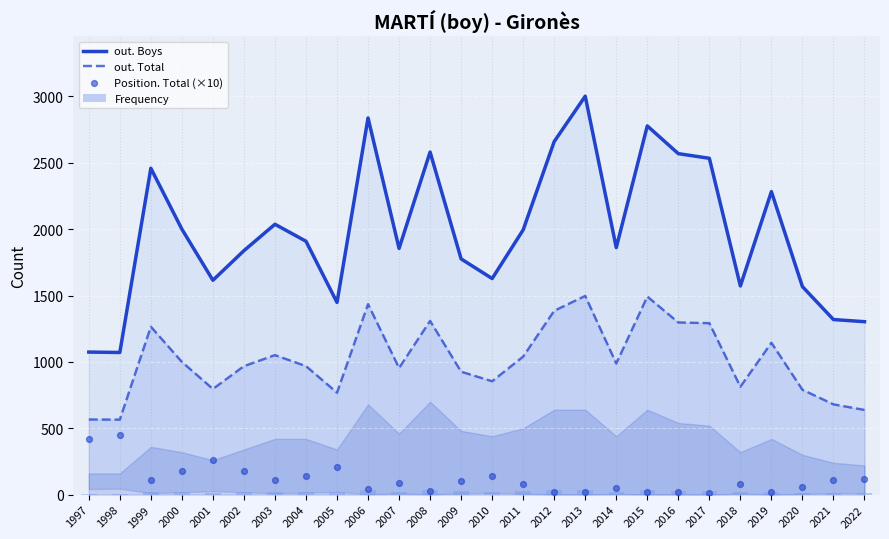

At which category is the sum across all series the highest?

2013